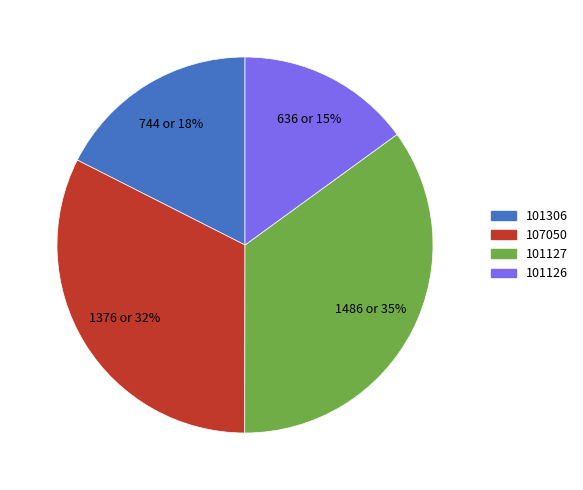

To the nearest percent, what is the combined percentage of 101127 and 101306?

53%